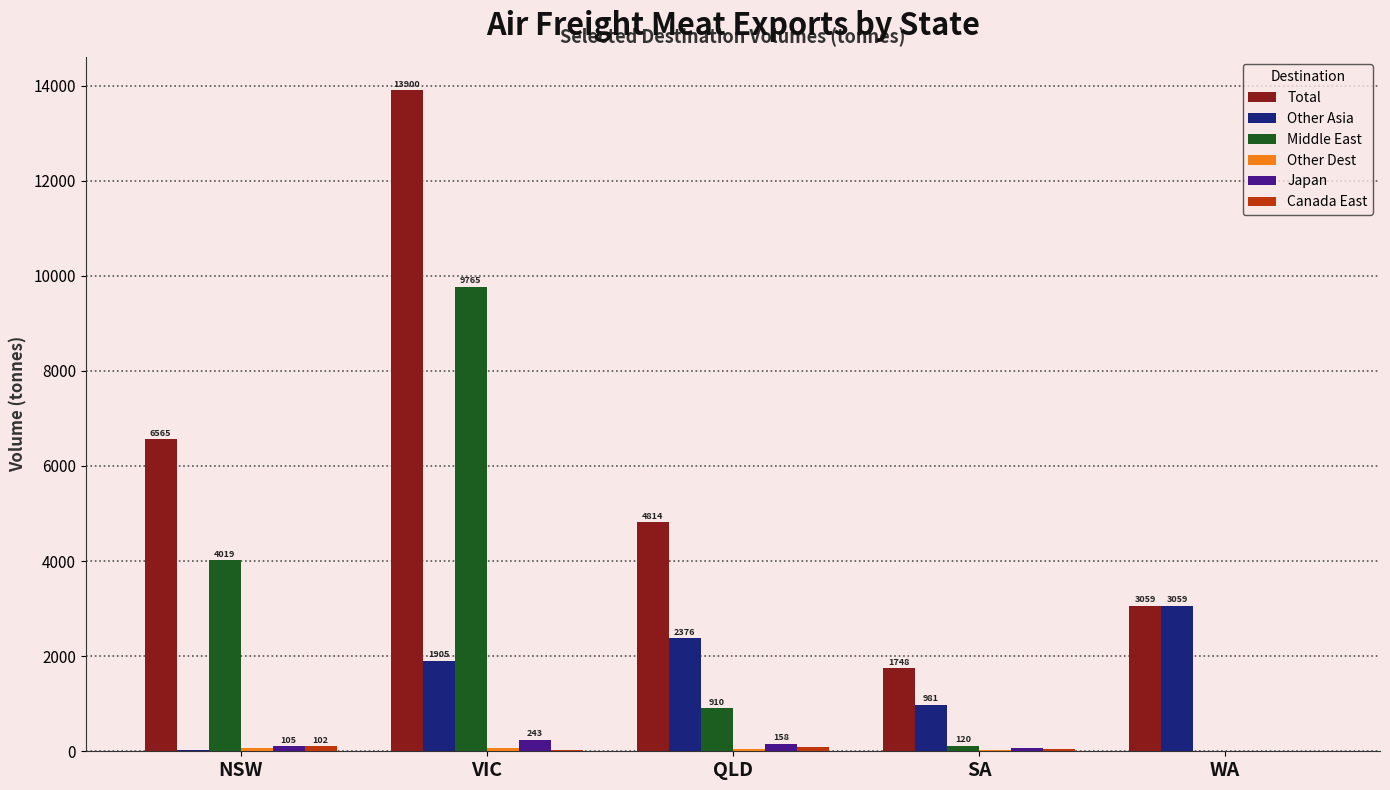

Count the number of categories in the chart.

5